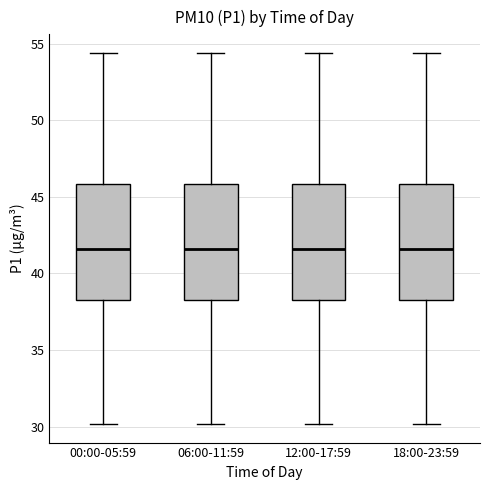

Reading left to right, transcribe this box plot: for each box, give where its median line is, the range the box spans, and where its two whiskers end, as read against the y-axis. The values are not printed on the chart, so give them approximately, as read against the axis.

00:00-05:59: median 41.5, box 38.5 to 46.0, whiskers 30.0 to 54.5
06:00-11:59: median 41.5, box 38.5 to 46.0, whiskers 30.0 to 54.5
12:00-17:59: median 41.5, box 38.5 to 46.0, whiskers 30.0 to 54.5
18:00-23:59: median 41.5, box 38.5 to 46.0, whiskers 30.0 to 54.5